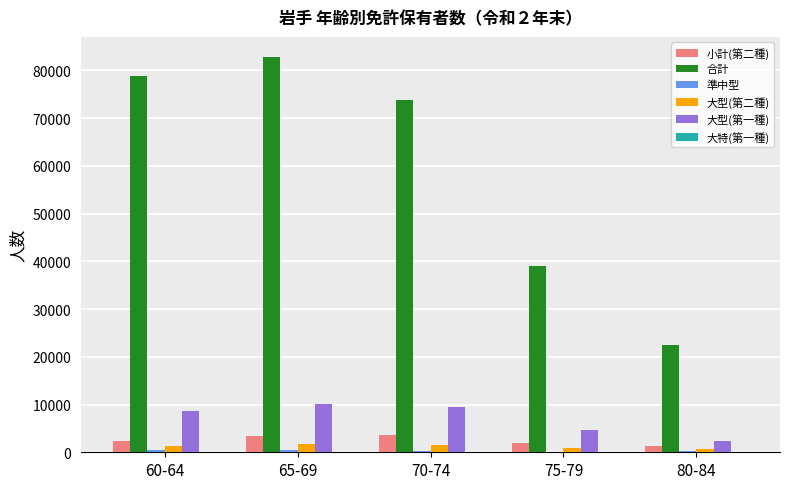

Between 60-64 and 75-79, which series saw the biggest shift?

合計